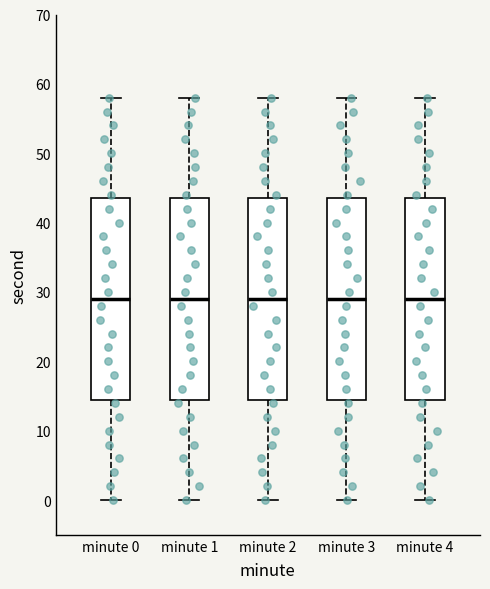

Where does the median line of the box for minute 4 sit on the y-axis? The values are not printed on the chart, so give them approximately, as read against the axis.

29